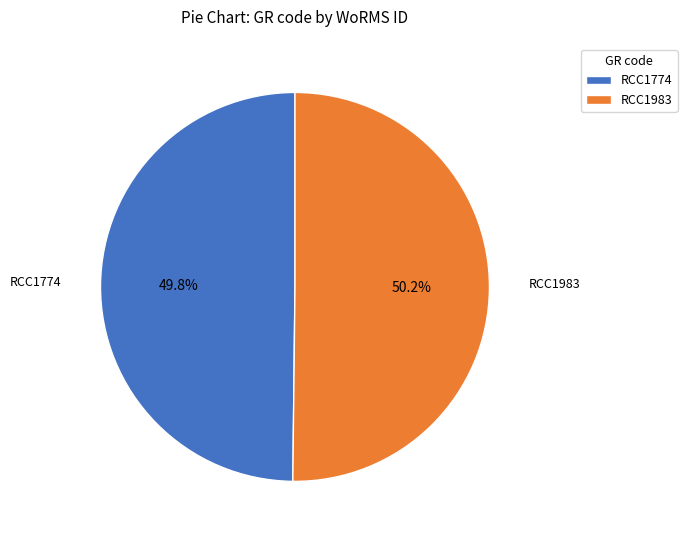

Is the sum of RCC1983 and RCC1774 greater than half?

Yes